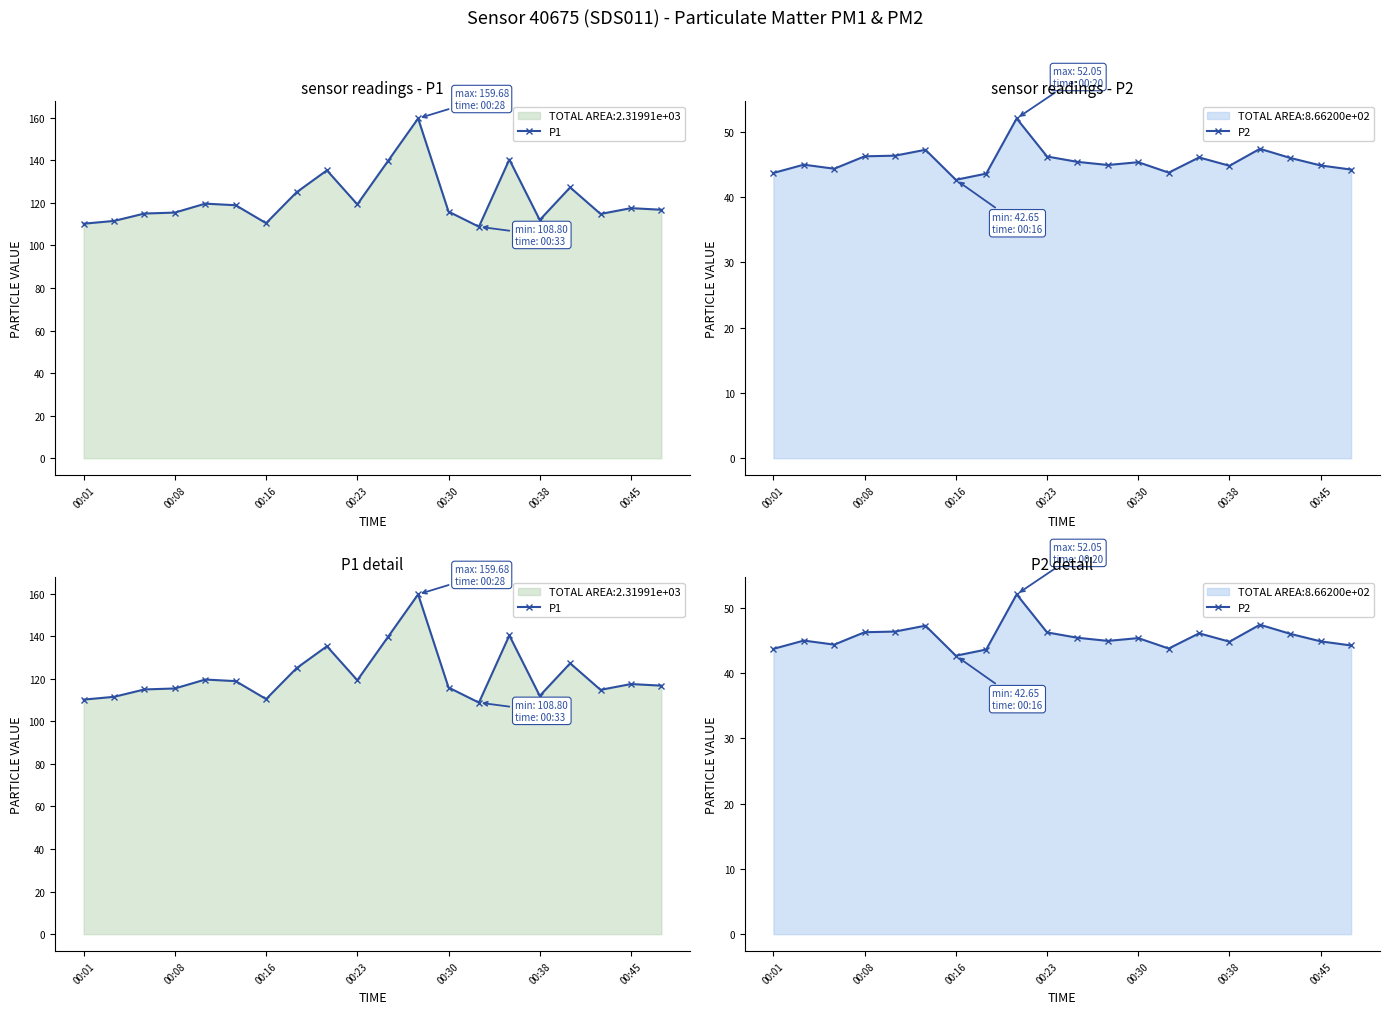

Reading left to right, list all the values displayed in this chart.

P1: 110.2	111.5	115.0	115.5	119.7	118.9	110.5	125.0	135.3	119.3	139.5	159.7	115.9	108.8	140.4	112.0	127.3	114.8	117.5	116.8
P2: 43.7	45.0	44.4	46.2	46.4	47.2	42.6	43.6	52.0	46.2	45.4	44.9	45.4	43.8	46.1	44.8	47.4	46.0	44.9	44.2